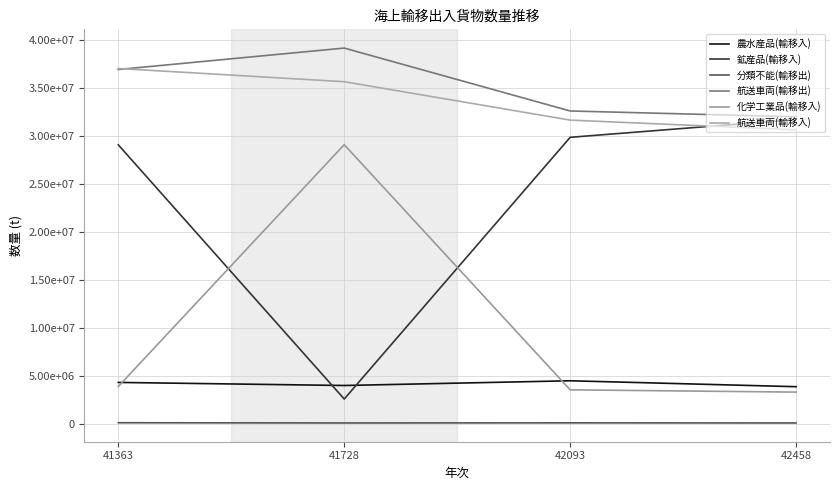

Between 41728 and 42458, which series saw the biggest shift?

鉱産品(輸移入)